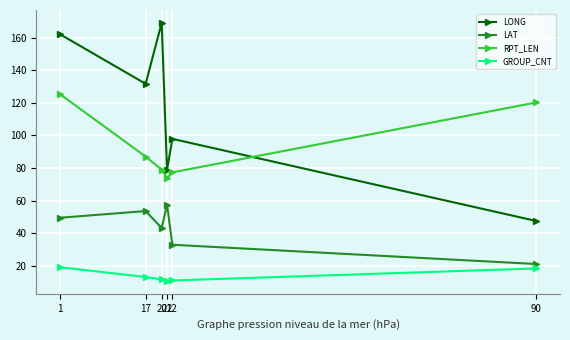

How many lines are shown in the chart?

4